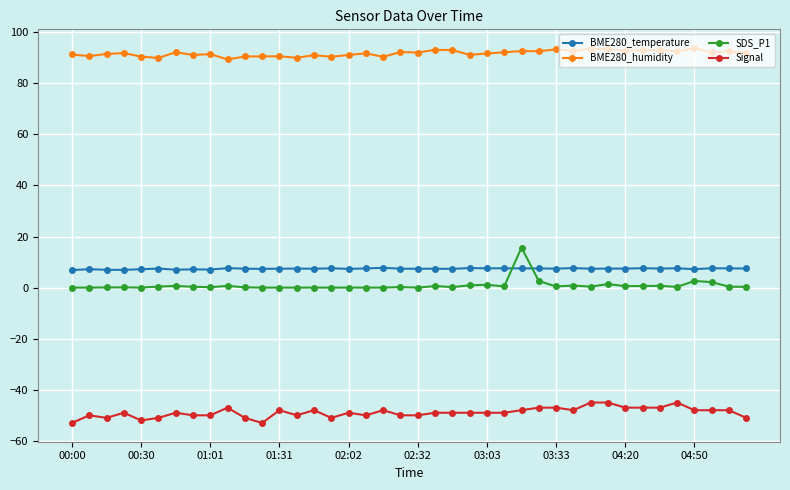

Is this an area chart (filled region under the line)?

No